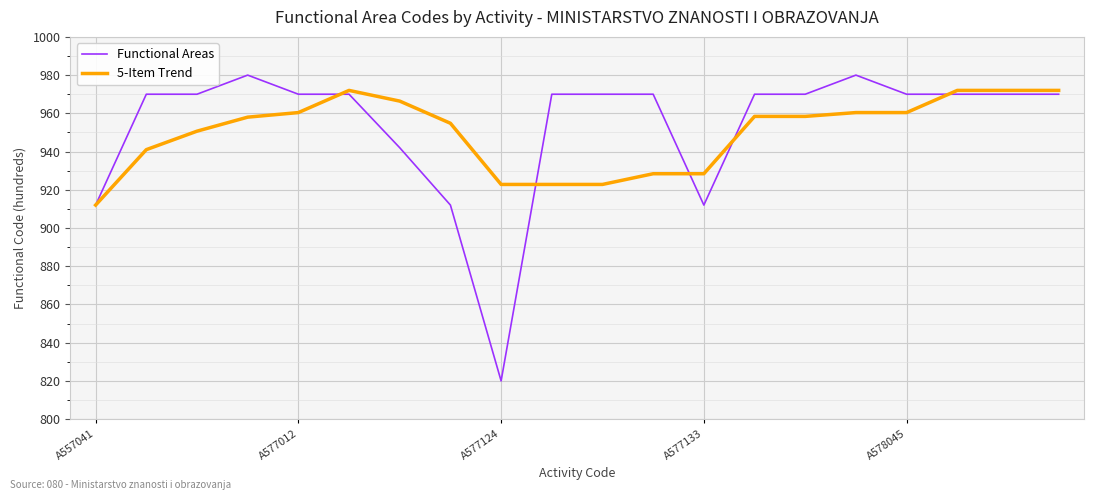

What is the maximum value for 5-Item Trend?

972.0